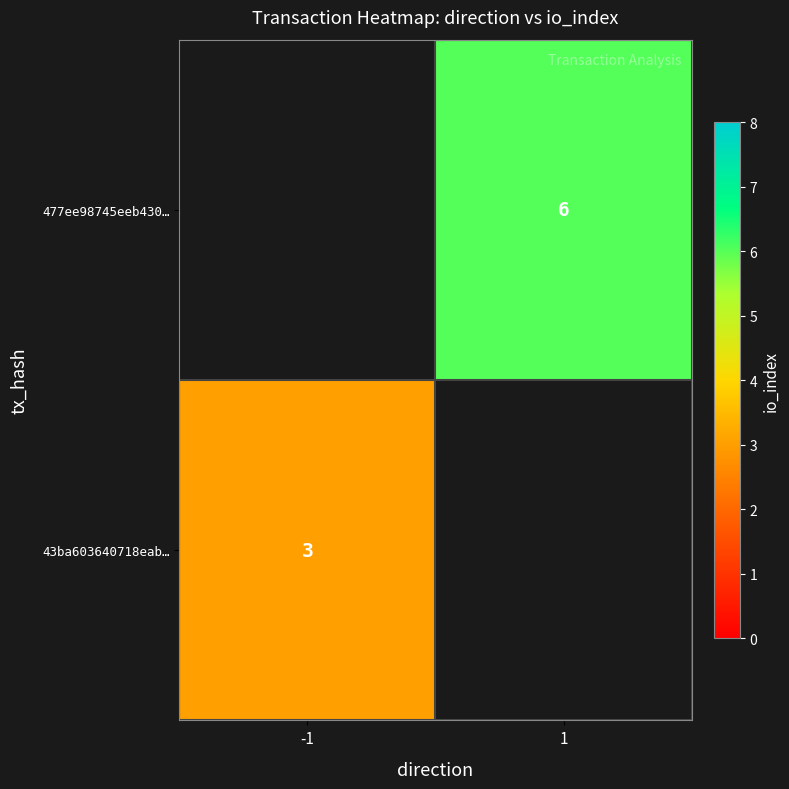

Count the number of categories in the chart.

2